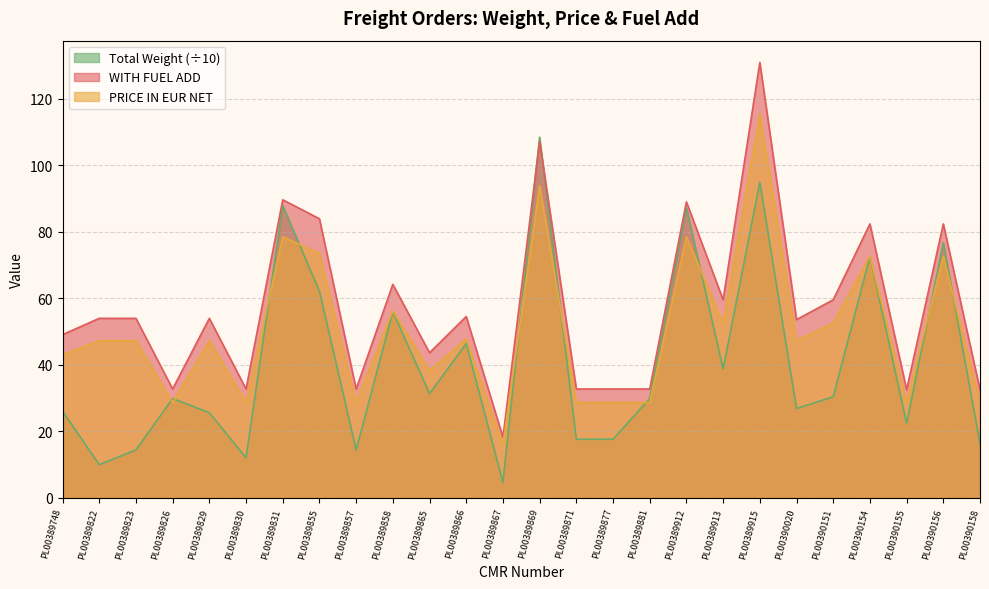

What value does the Total Weight series have at PL00389748?

26.0